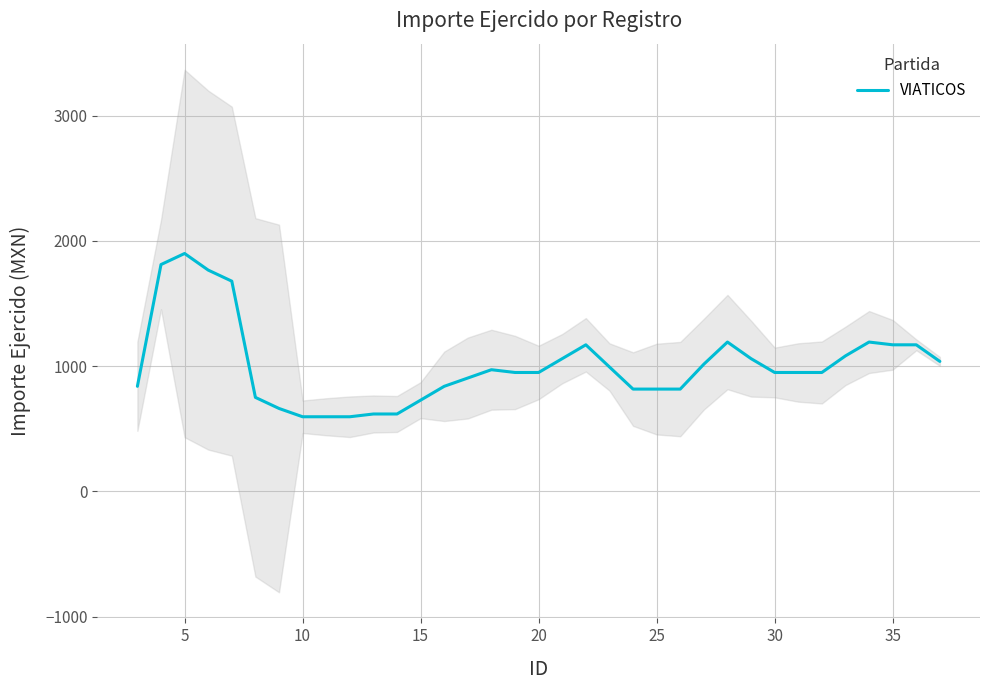

What is the difference between the maximum and minimum values?

1303.3